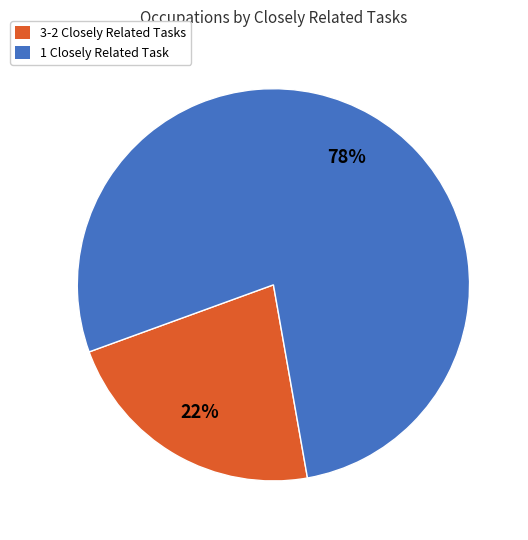

To the nearest percent, what portion does 3-2 Closely Related Tasks represent?

22%